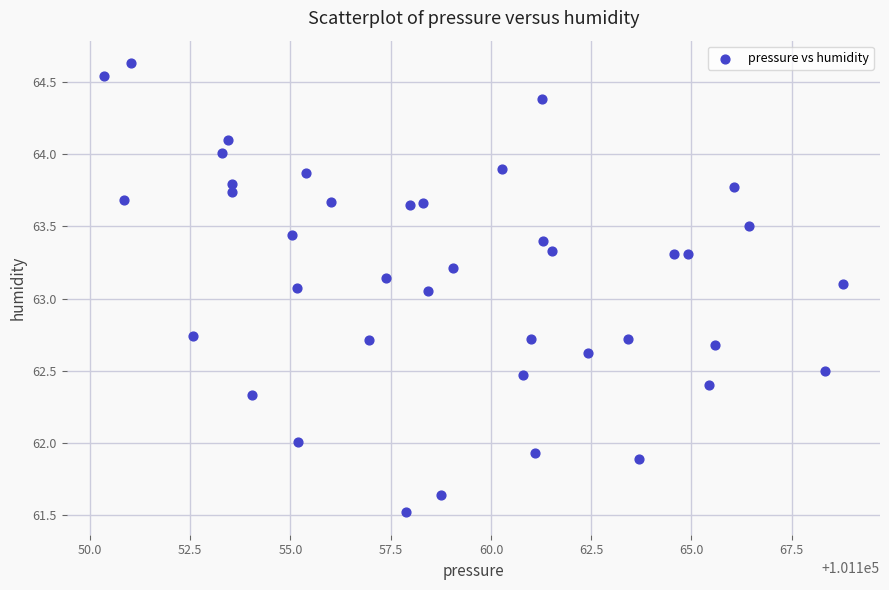

What is the range of Y values (max minus min)?

3.1